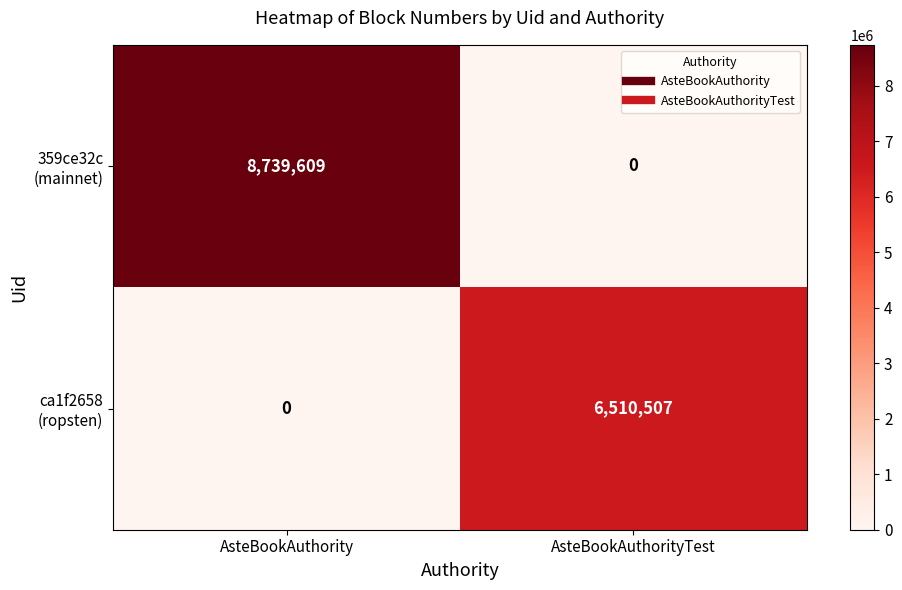

Count the number of categories in the chart.

2